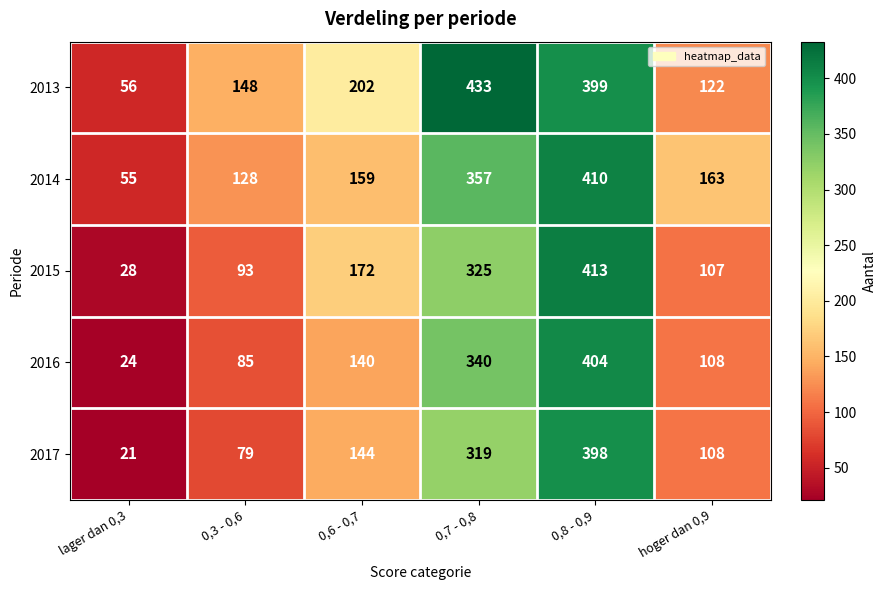

How many data points in 2015 are less than 172?

3